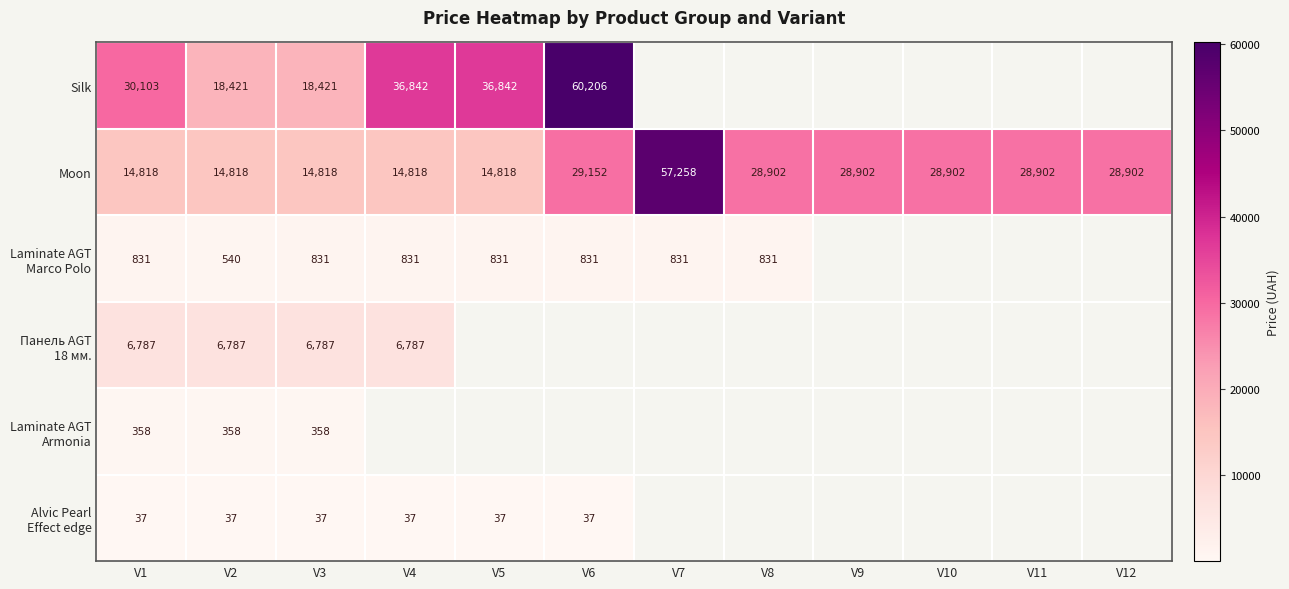

What value does the Alvic Pearl Effect edge series have at V5?

37.4